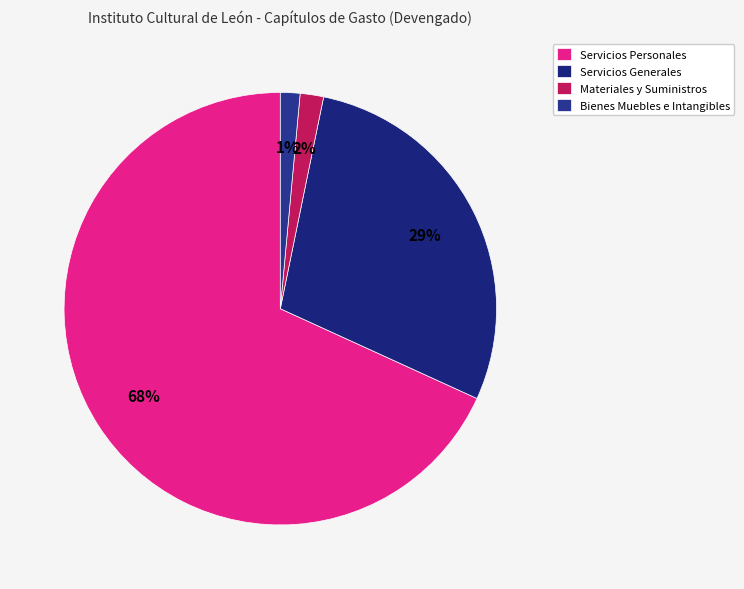

Which category accounts for the majority?

Servicios Personales